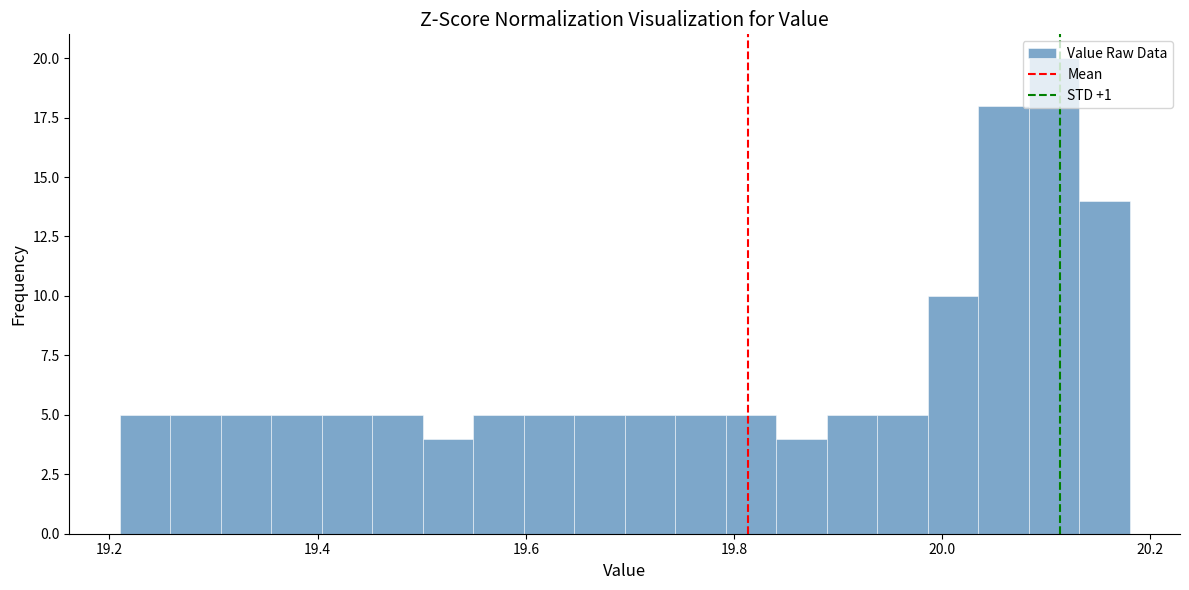

Around what value on the x-axis is the tallest bar? Give the approximate position of its centre, as read against the axis.

20.10